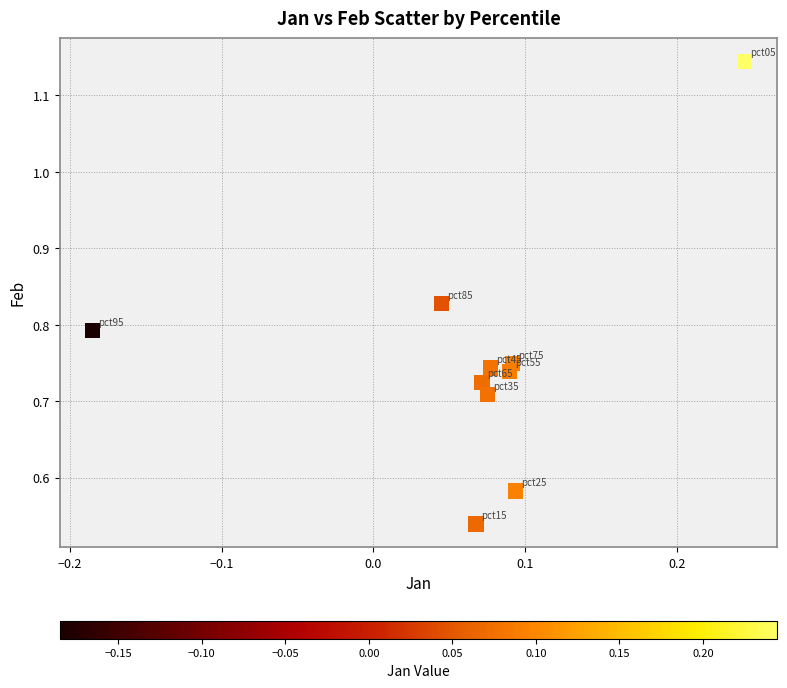

What is the range of X values (max minus min)?

0.4